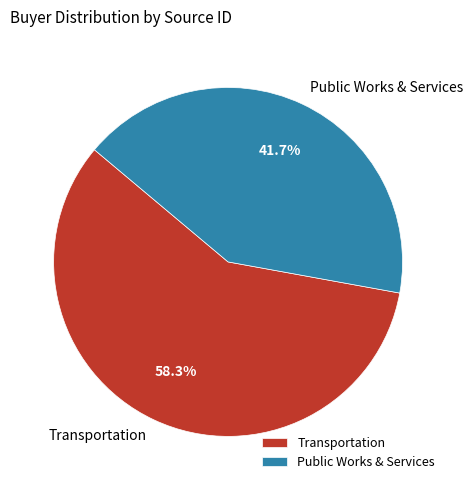

Approximately how many times larger is the value at Public Works & Services compared to Transportation?

0.7